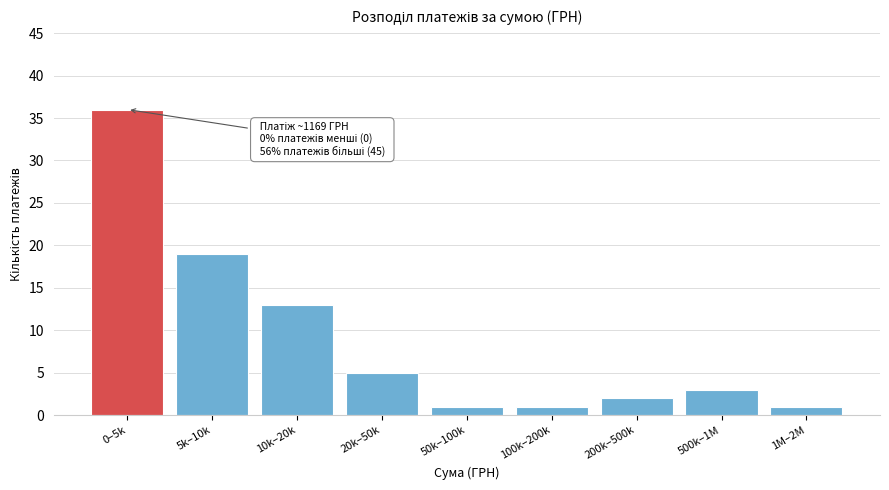

Reading left to right, what are all the values shown in this chart?

0–5k=36	5k–10k=19	10k–20k=13	20k–50k=5	50k–100k=1	100k–200k=1	200k–500k=2	500k–1M=3	1M–2M=1